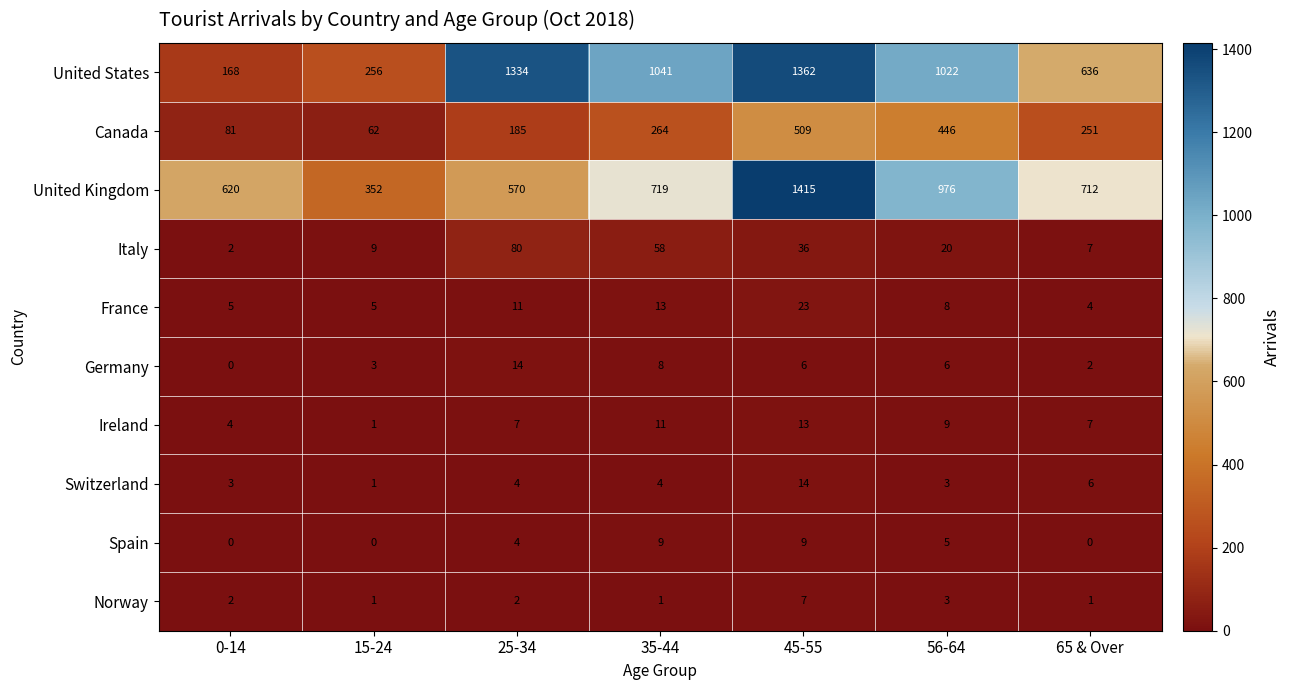

At 45-55, list the series in order from smallest to largest.

Germany, Norway, Spain, Ireland, Switzerland, France, Italy, Canada, United States, United Kingdom